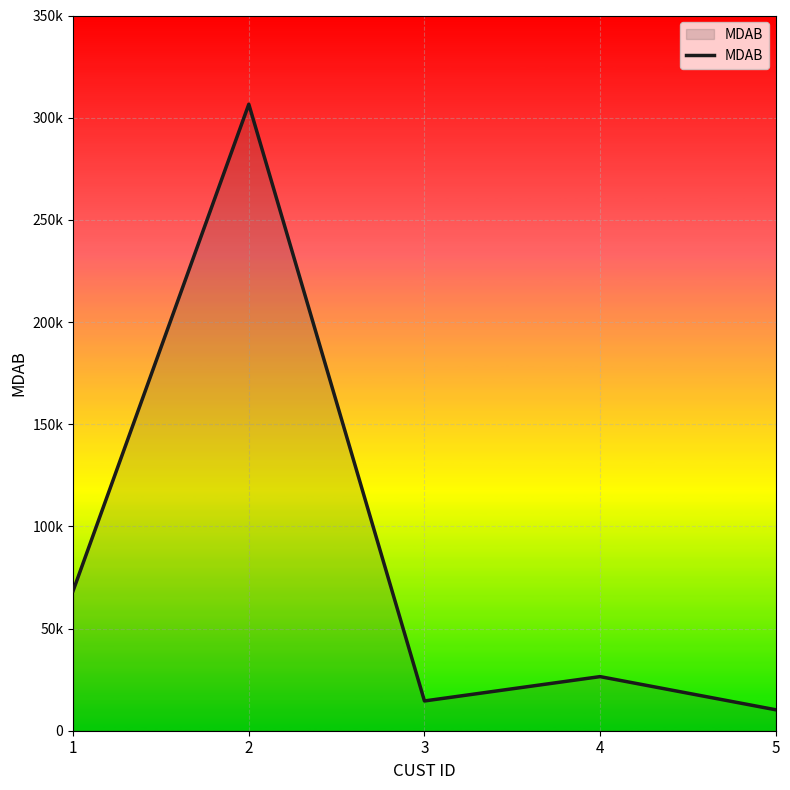

Is this an area chart (filled region under the line)?

Yes